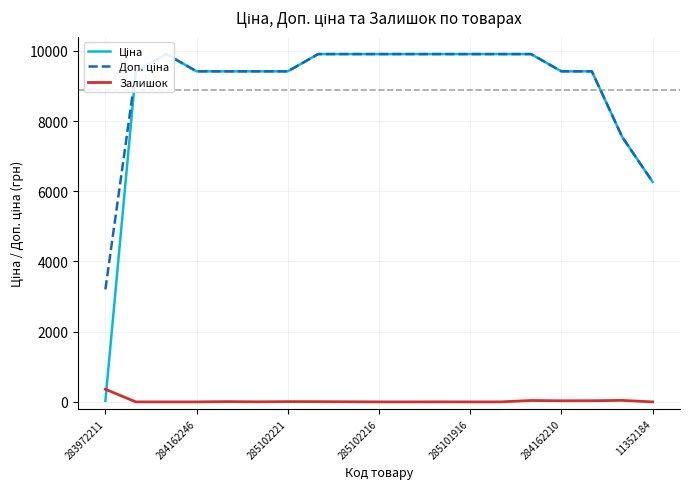

Which series has the largest total across all categories?

Доп. ціна